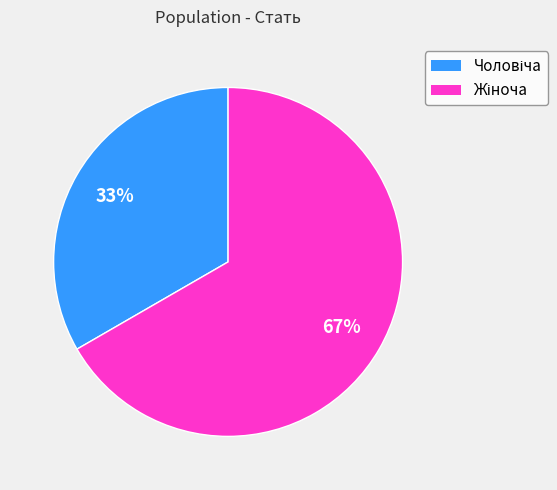

To the nearest percent, what is the average slice percentage?

50%